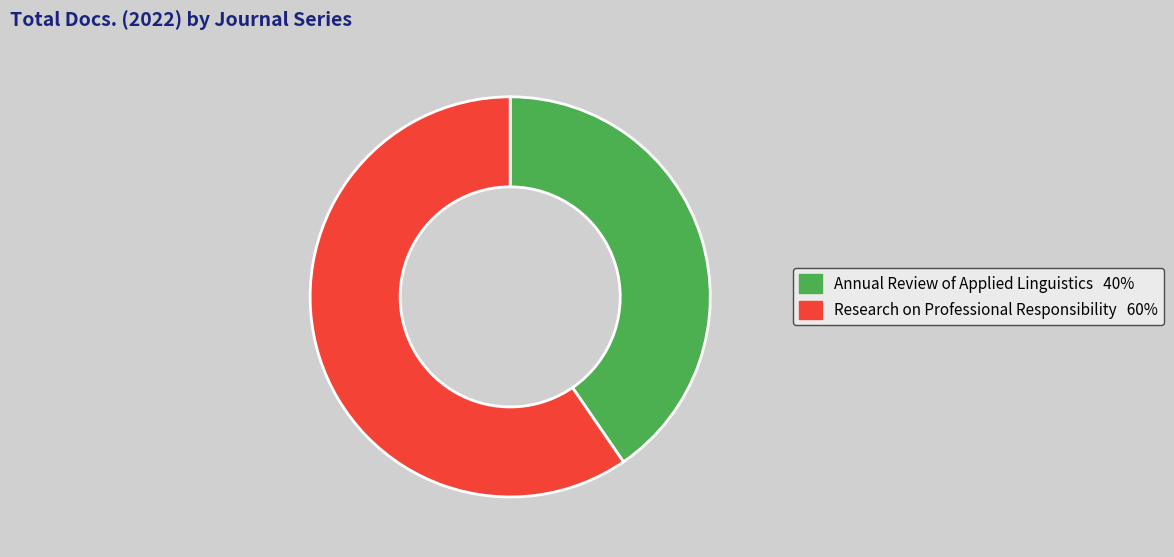

Approximately how many times larger is the value at Research on Professional Responsibility compared to Annual Review of Applied Linguistics?

1.5